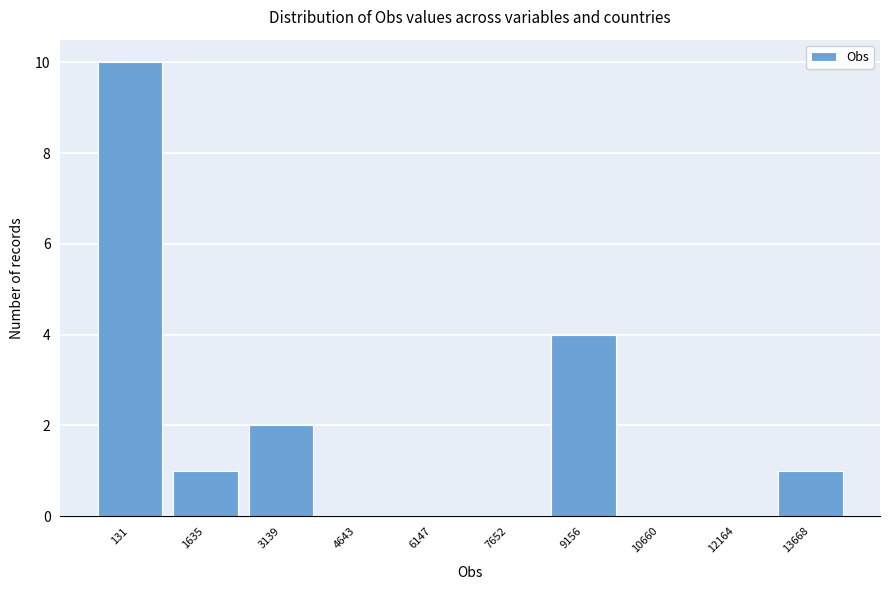

Reading left to right, extract all data points from this chart.

131=10	1635=1	3139=2	4643=0	6147=0	7652=0	9156=4	10660=0	12164=0	13668=1